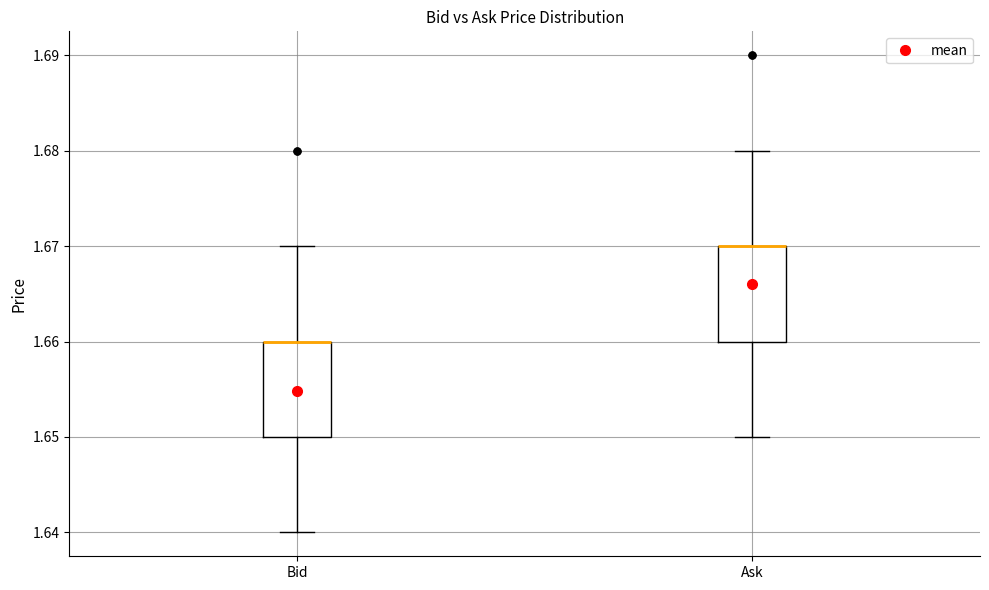

Reading left to right, transcribe this box plot: for each box, give where its median line is, the range the box spans, and where its two whiskers end, as read against the y-axis. The values are not printed on the chart, so give them approximately, as read against the axis.

Bid: median 1.66 (drawn on the box's upper edge), box 1.65 to 1.66, whiskers 1.64 to 1.67
Ask: median 1.67 (drawn on the box's upper edge), box 1.66 to 1.67, whiskers 1.65 to 1.68